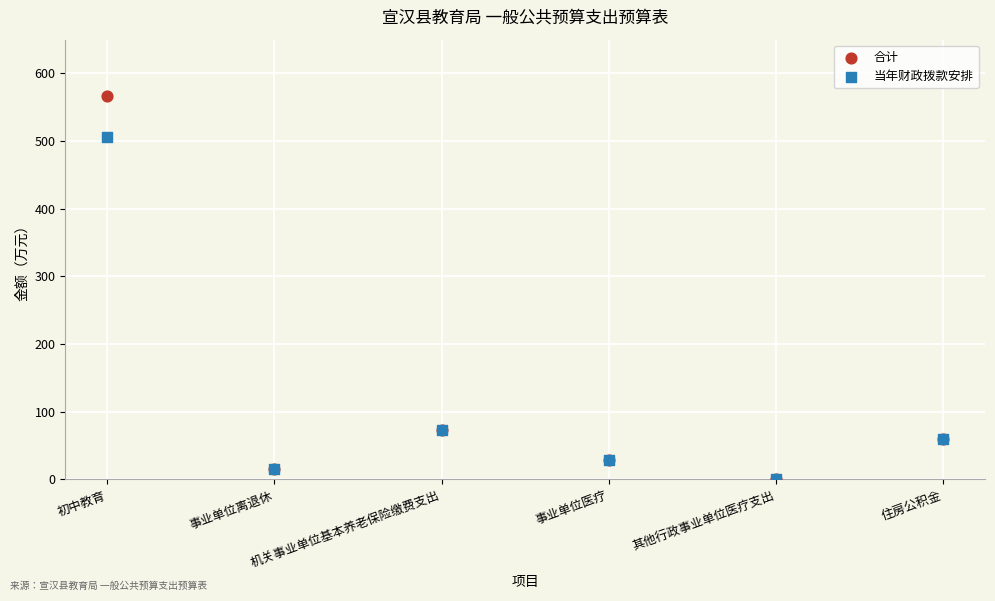

Which series contains the highest Y value?

合计